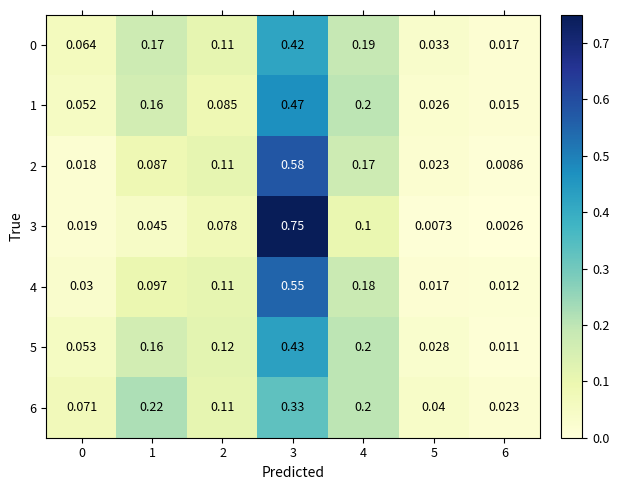

Which series changed the most between 1 and 3?

3